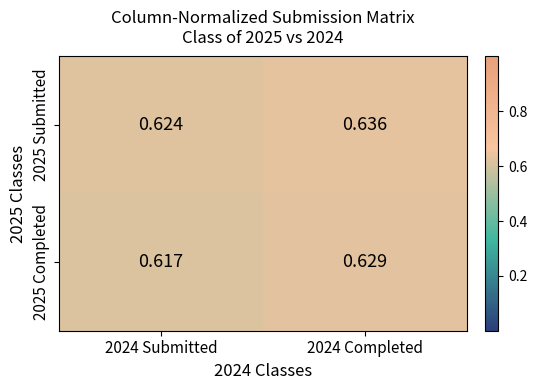

Is the value of 2025 Submitted at 2024 Completed greater than the value of 2025 Completed at 2024 Submitted?

Yes